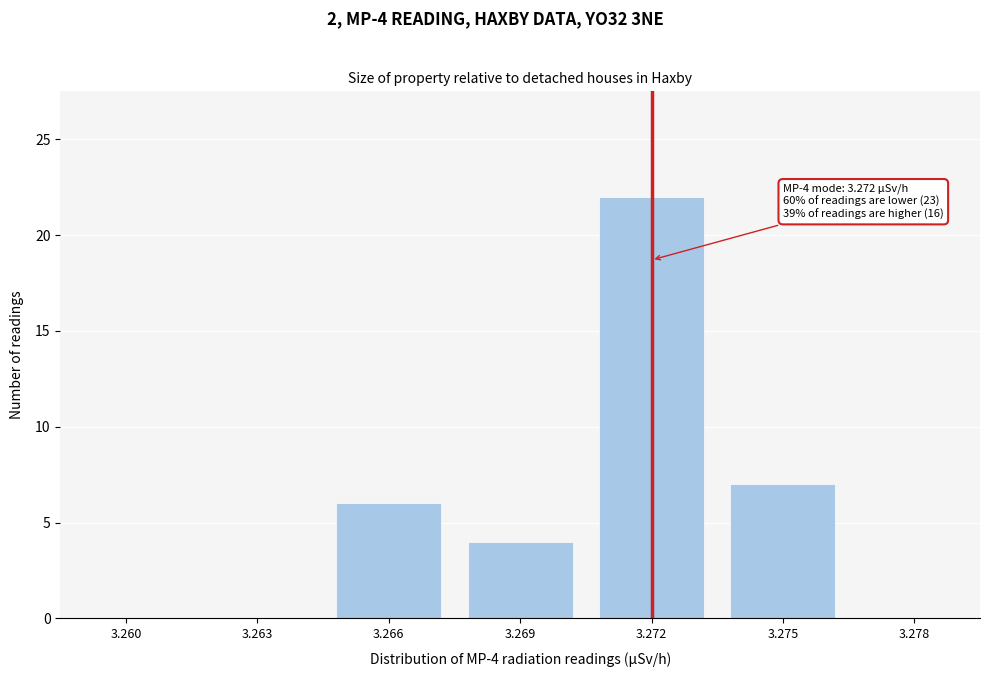

Reading left to right, extract all data points from this chart.

3.260=0	3.263=0	3.266=6	3.269=4	3.272=22	3.275=7	3.278=0